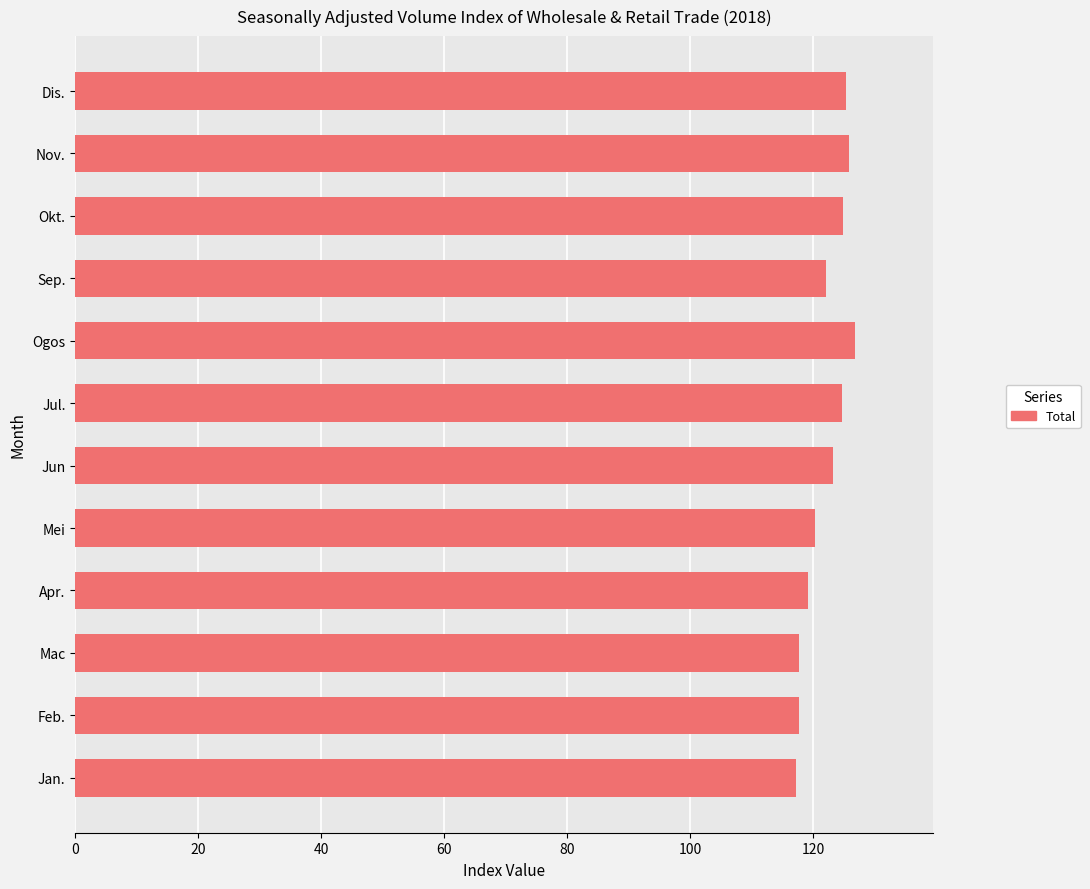

The value at Nov. is 180.2. True or false?

False